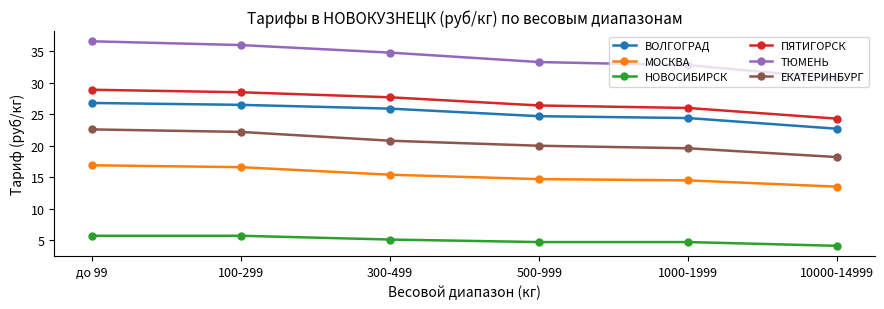

Which series has the largest range (max minus min)?

ТЮМЕНЬ